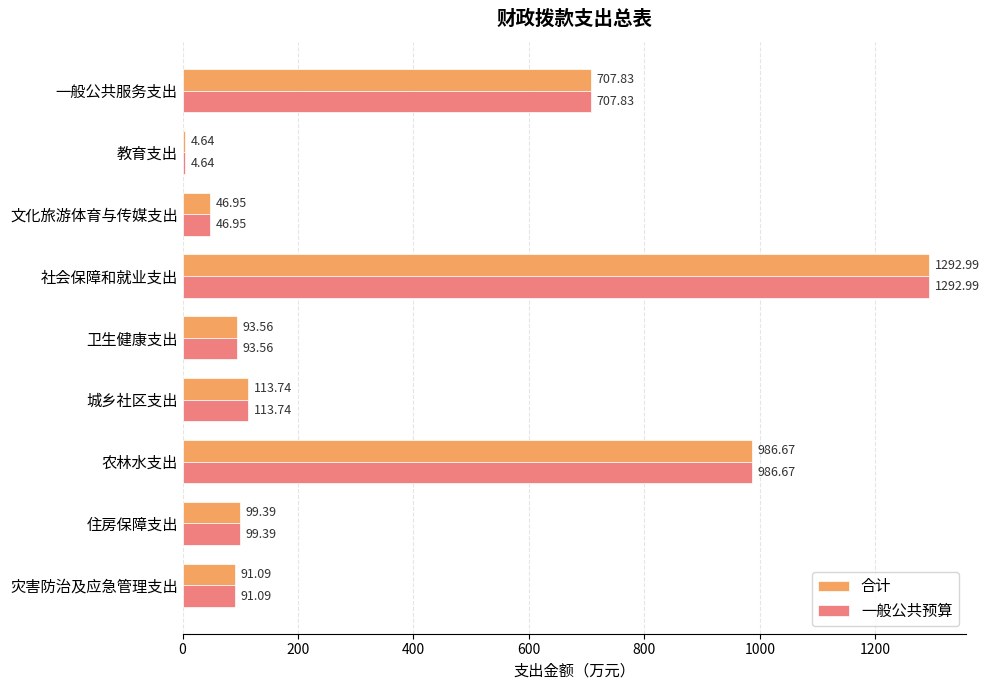

What are all the series names shown in the legend?

合计, 一般公共预算